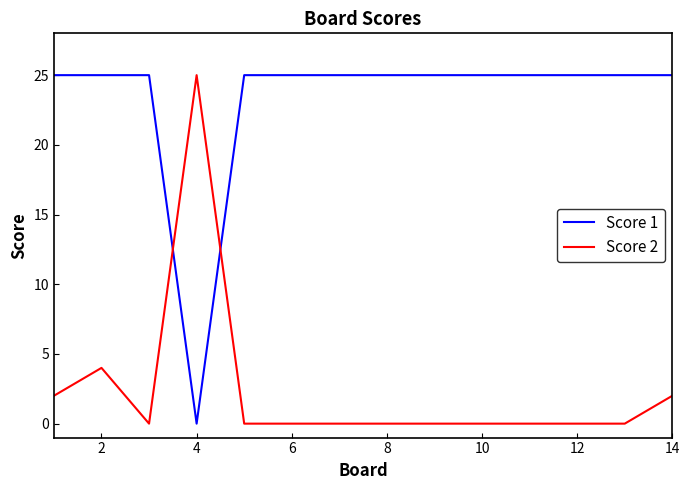

What is the sum of all Score 2 values?

33